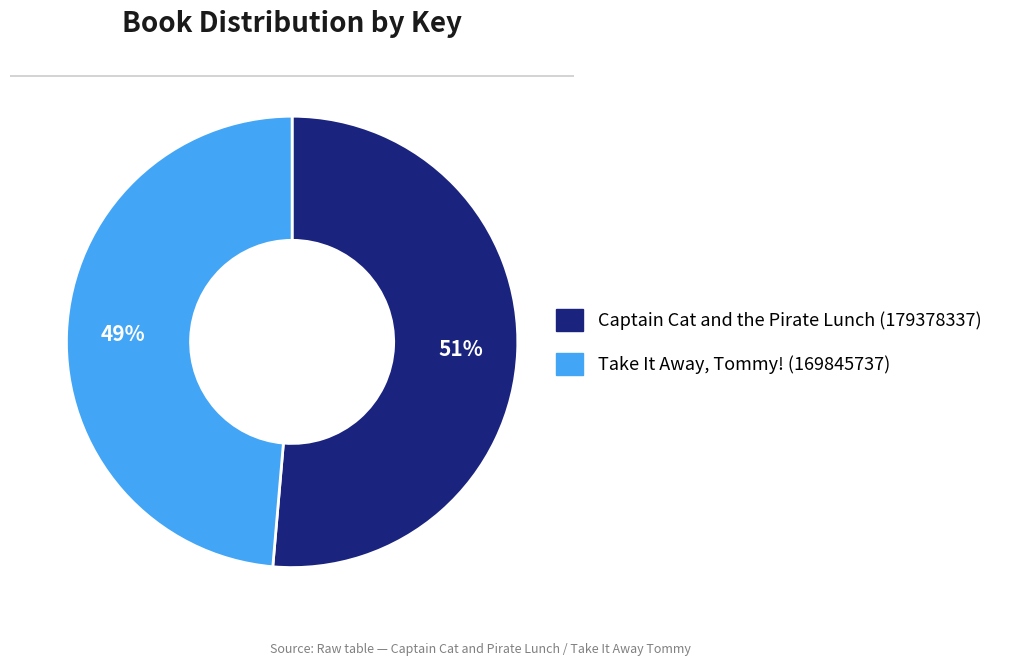

Which slice is the largest?

Captain Cat and the Pirate Lunch (179378337)